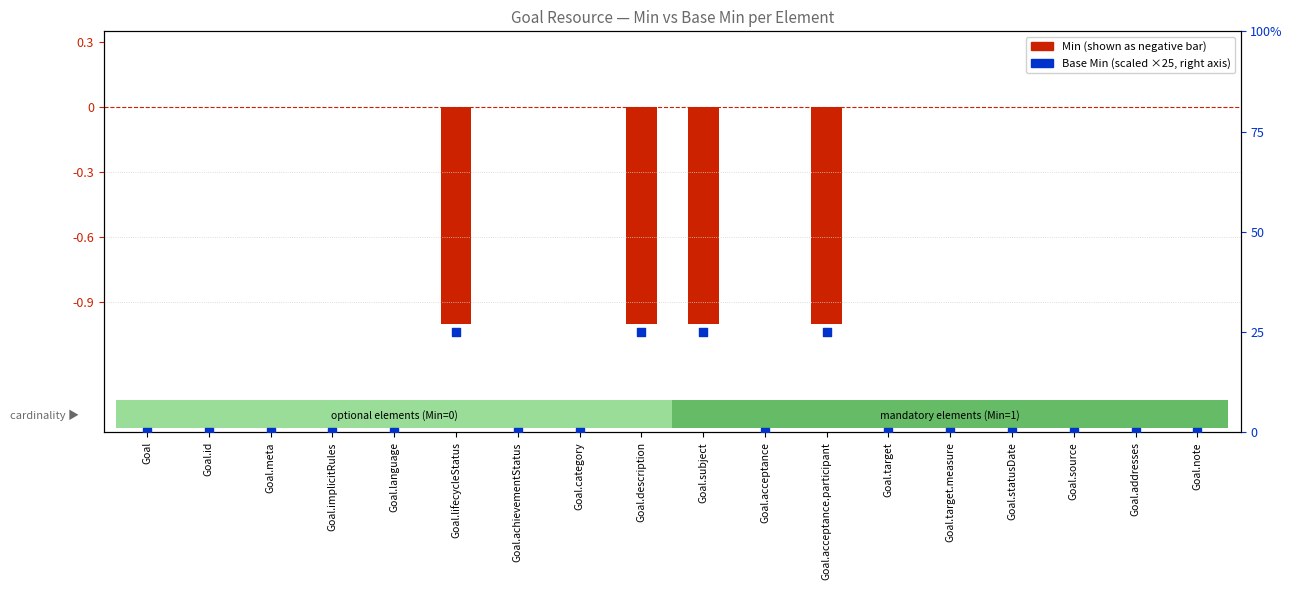

At how many categories does at least one series exceed 10?

4